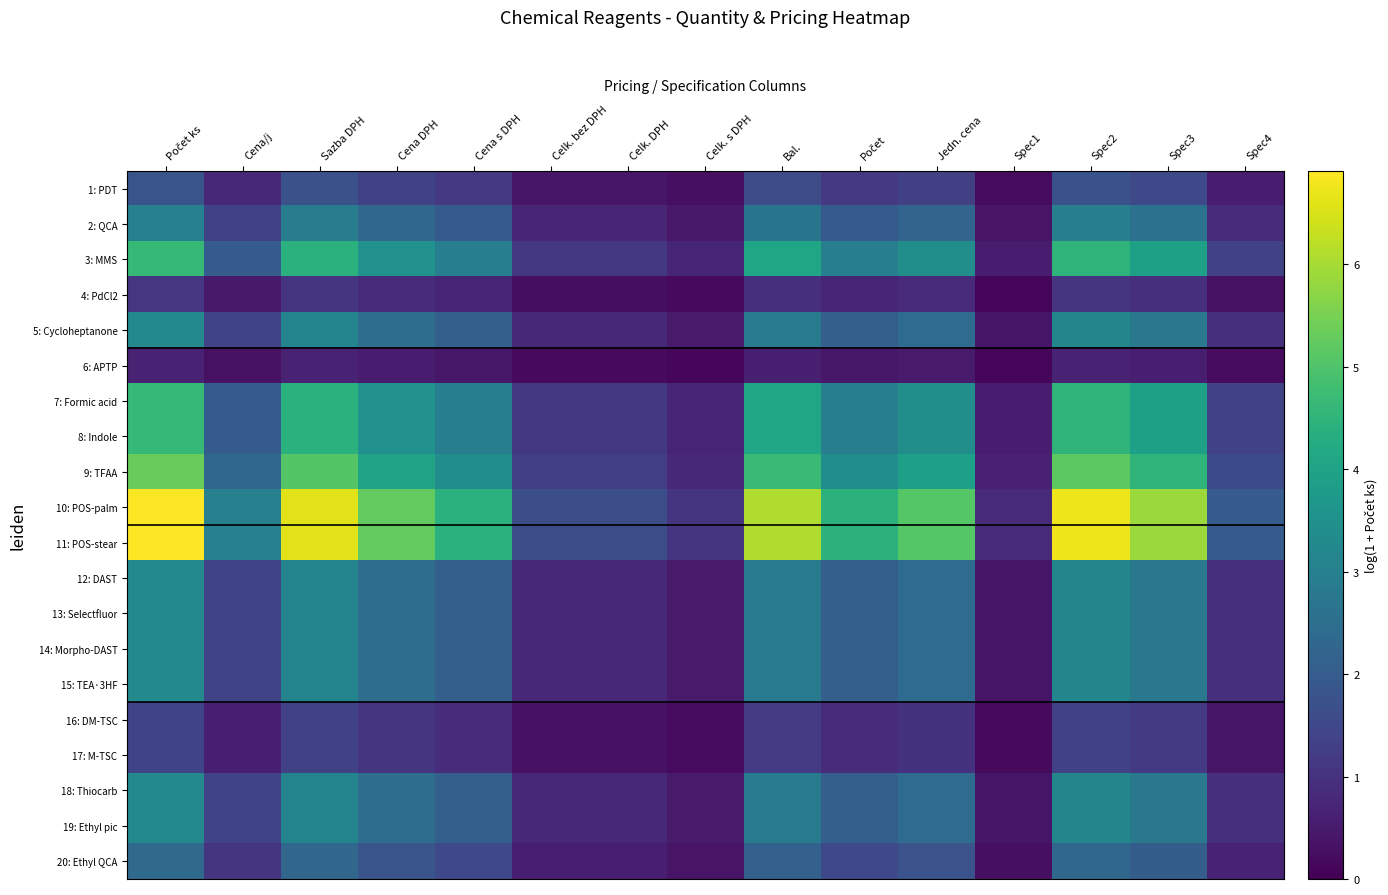

Which series has the largest range (max minus min)?

10: POS-palm